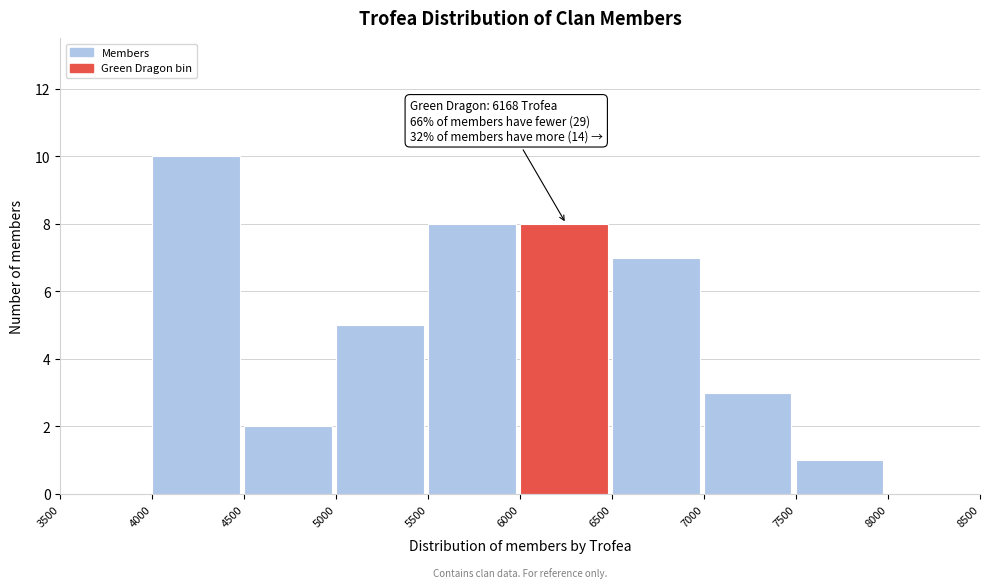

Over which range of the x-axis is the bar tallest?

4000 to 4500